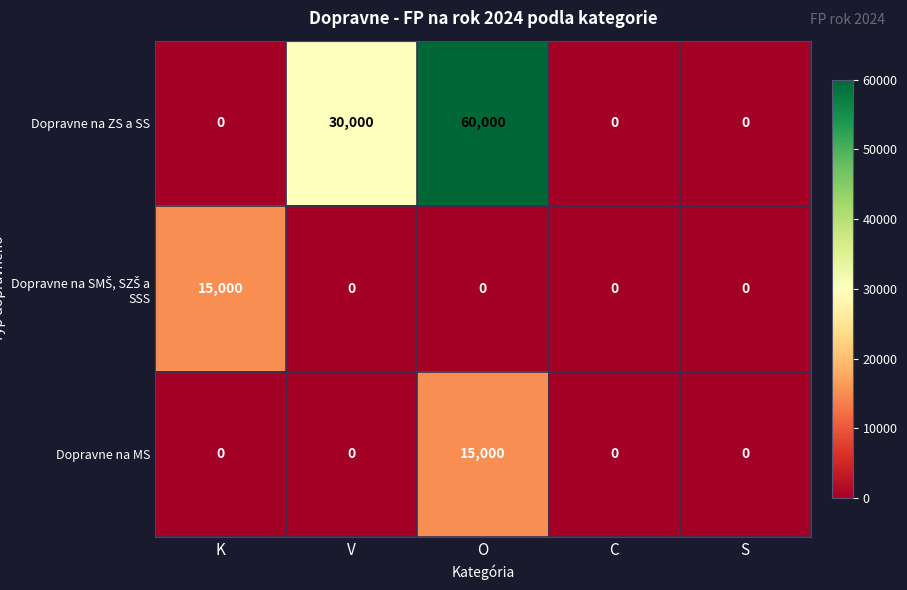

How many positive values does the Dopravne na MS series have?

1